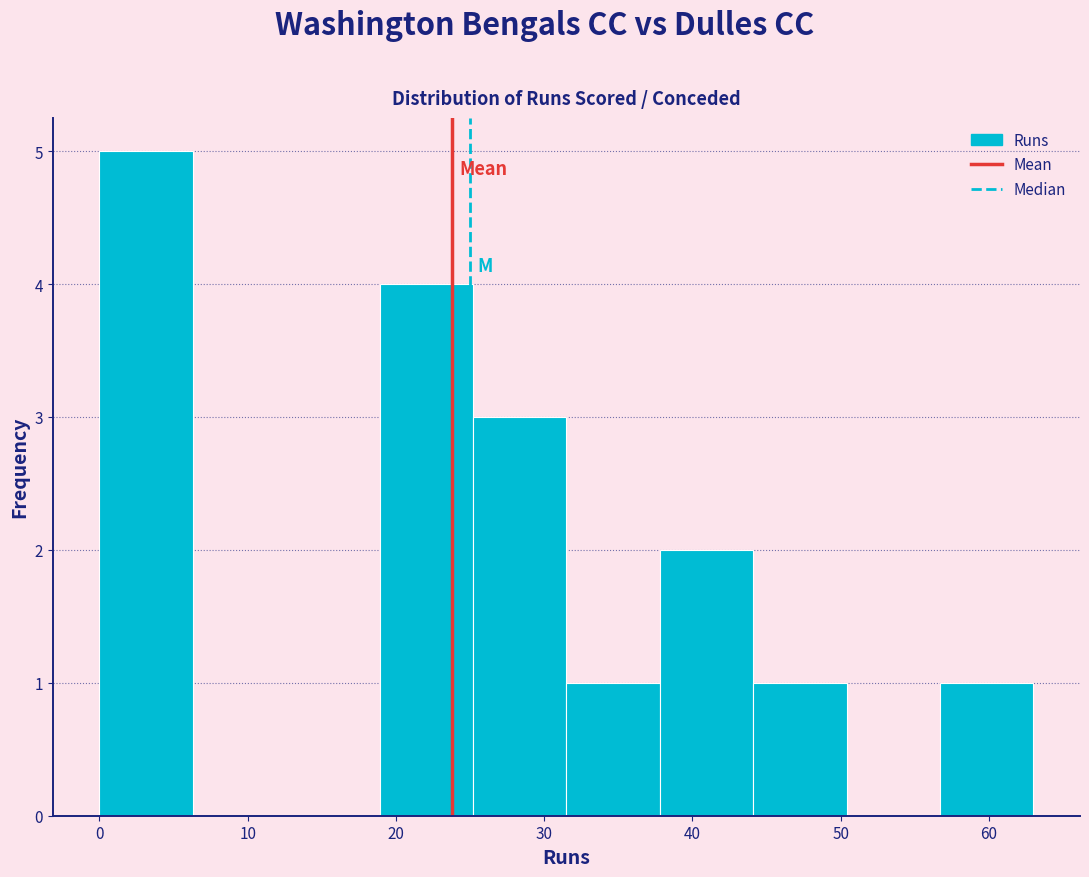

Which range on the x-axis has the tallest bar?

0.0 to 6.3